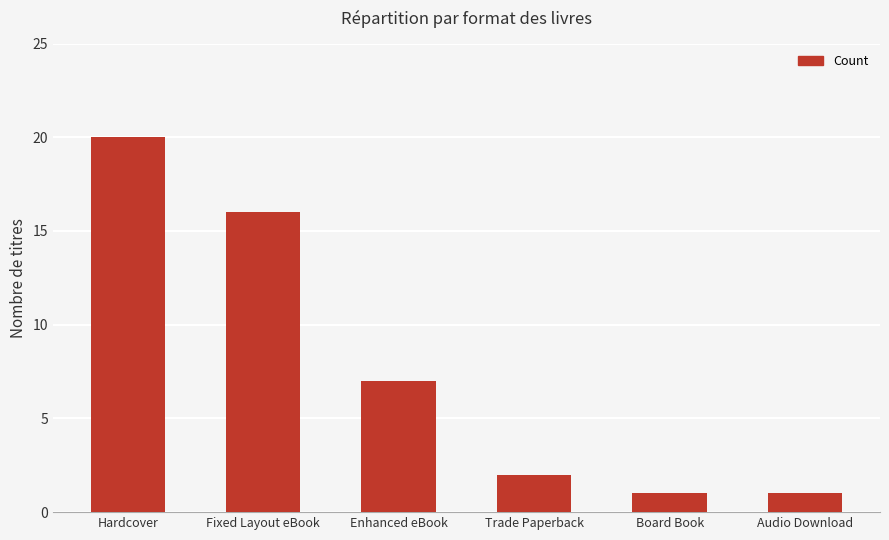

What is the smallest value displayed?

1